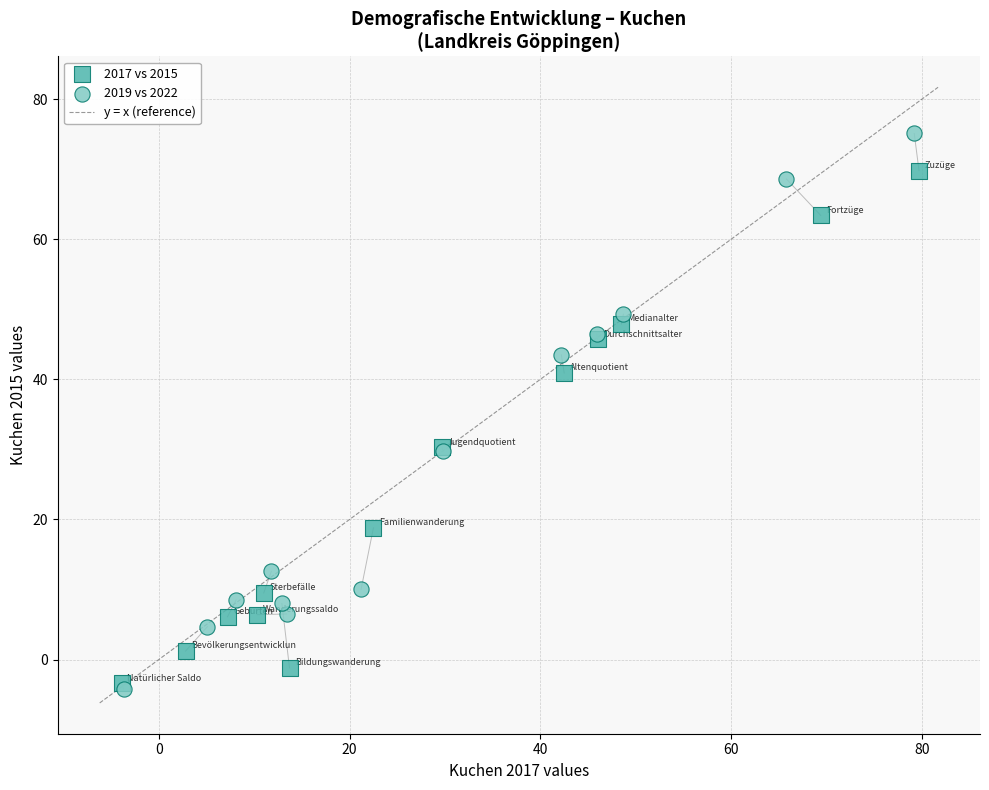

Which series contains the highest Y value?

2019 vs 2022